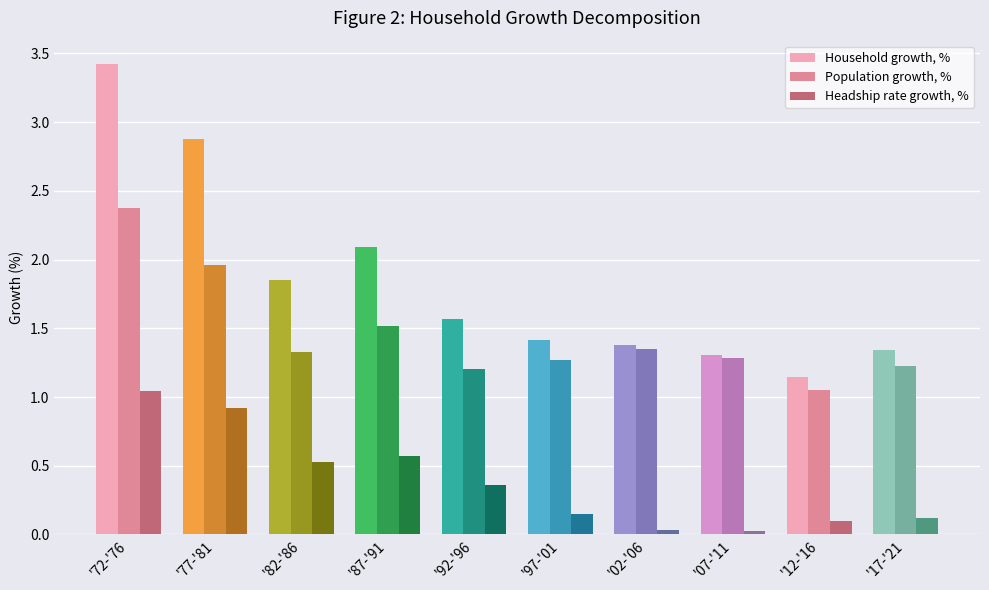

What is the greatest value displayed?

3.4